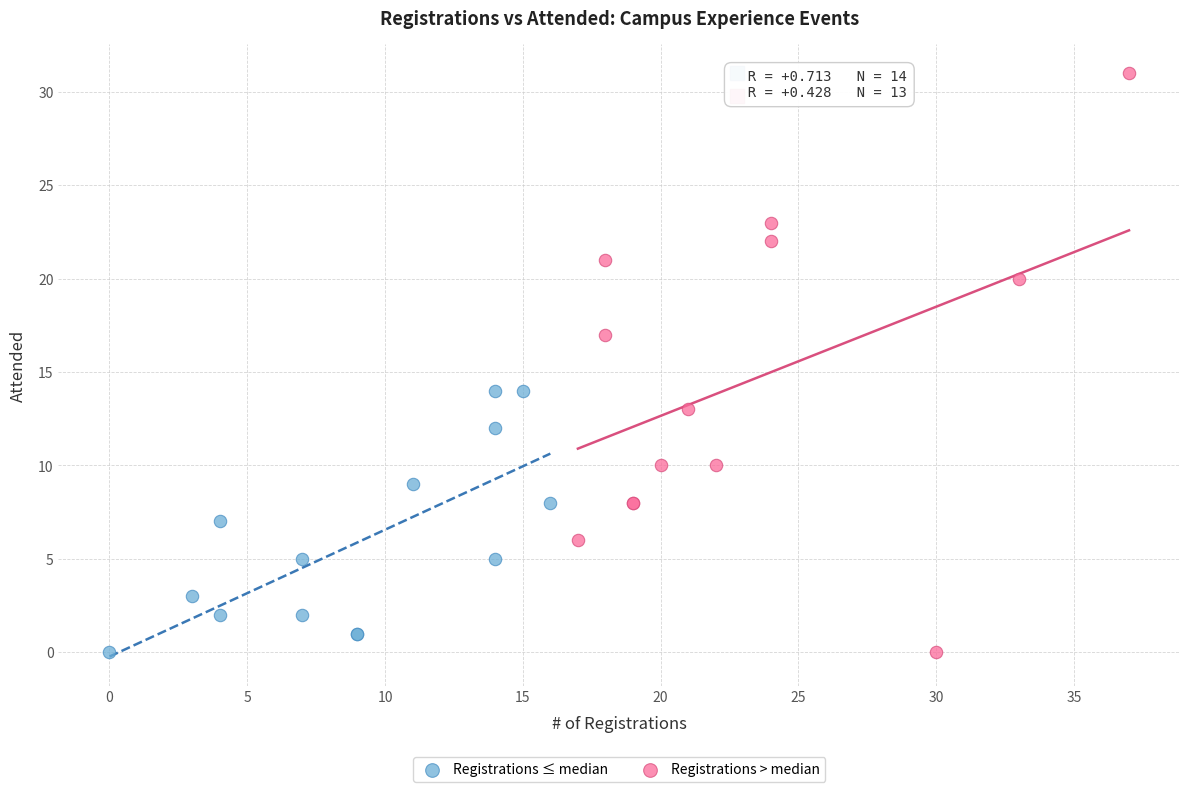

Which series reaches the maximum Y coordinate?

Registrations > median